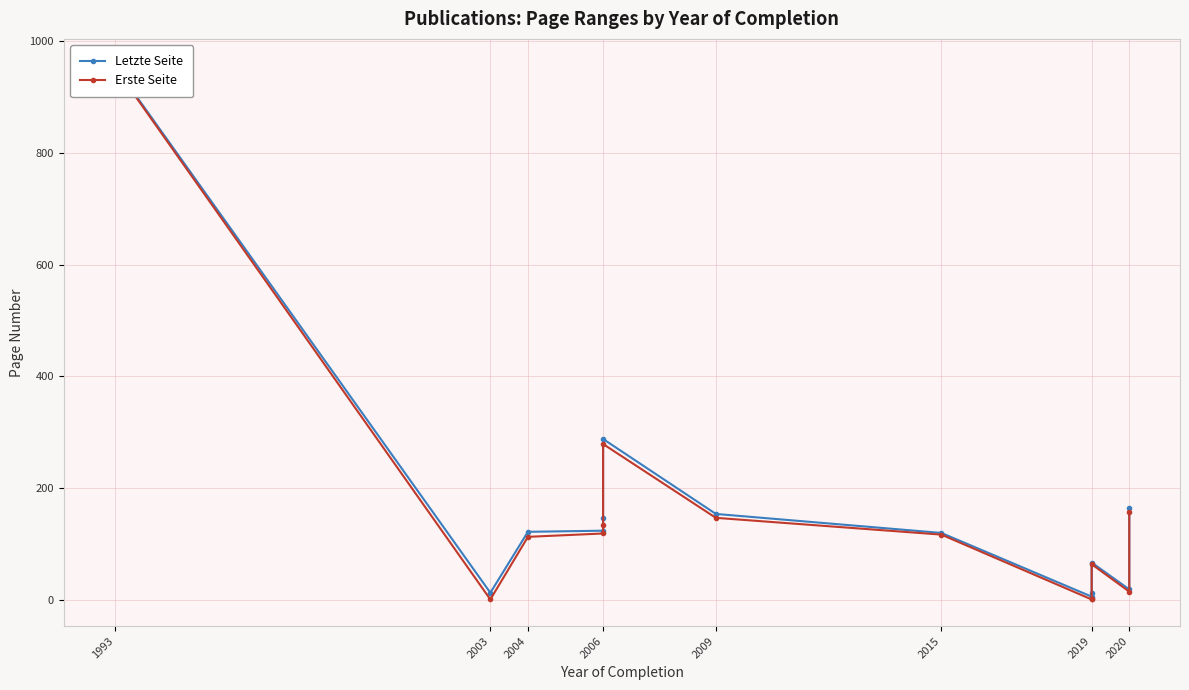

At which category does Letzte Seite reach its first local valley?

2003